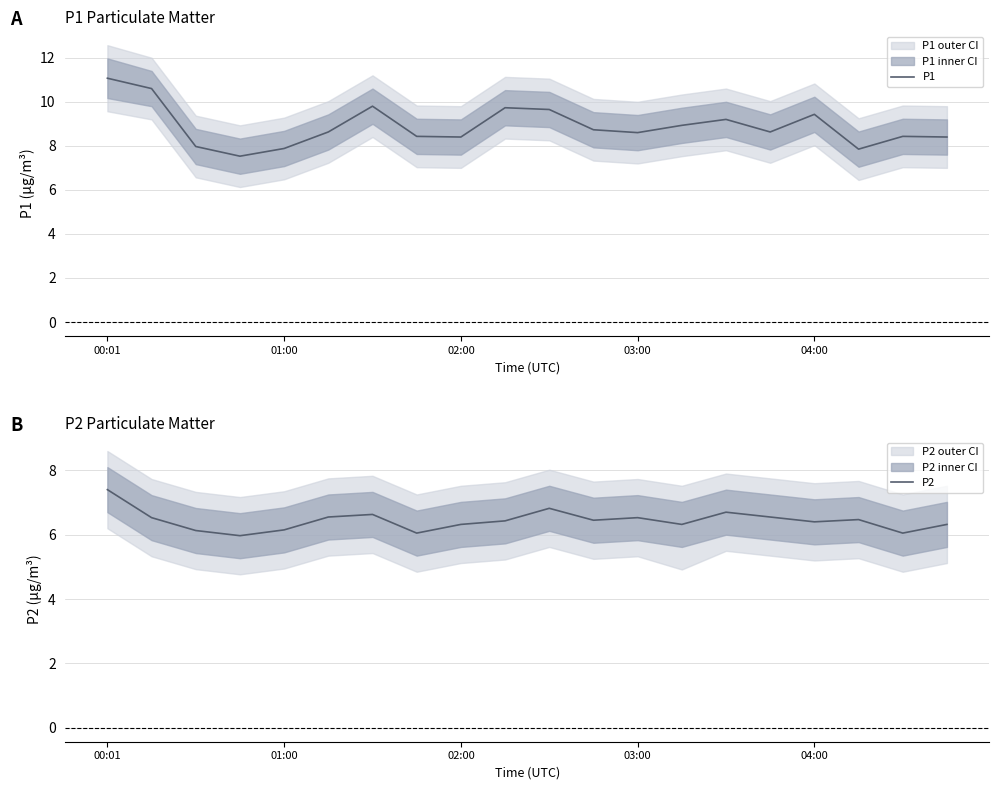

What is the minimum value for P2?

6.0